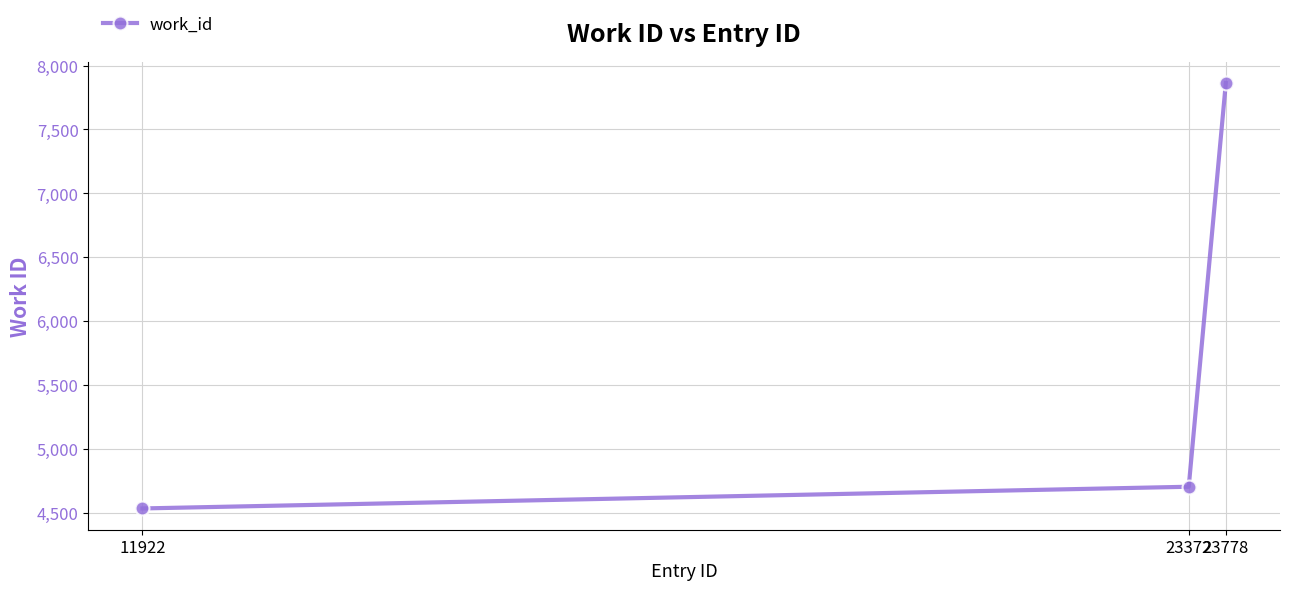

What is the greatest value displayed?

7864